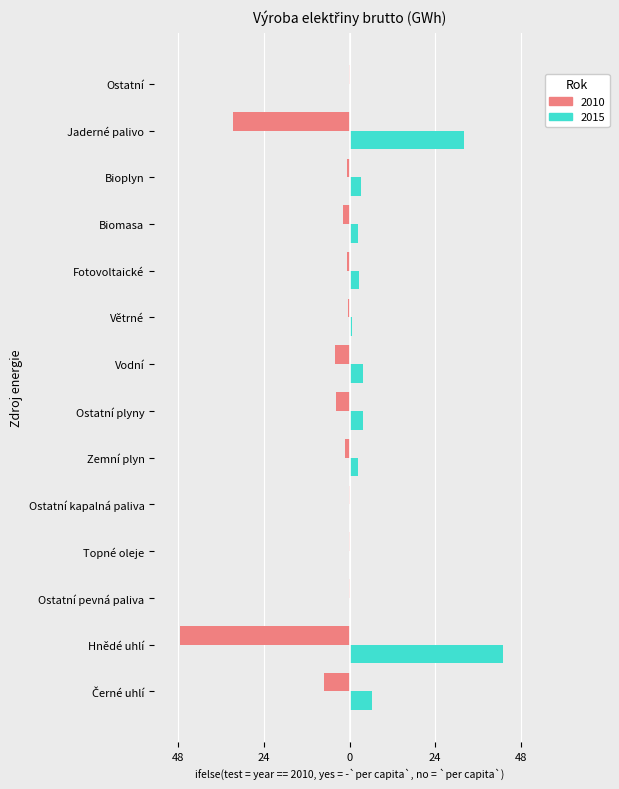

Rank the categories by 2015 value from lowest to highest.

Ostatní, Ostatní kapalná paliva, Topné oleje, Ostatní pevná paliva, Větrné, Zemní plyn, Biomasa, Fotovoltaické, Bioplyn, Vodní, Ostatní plyny, Černé uhlí, Jaderné palivo, Hnědé uhlí